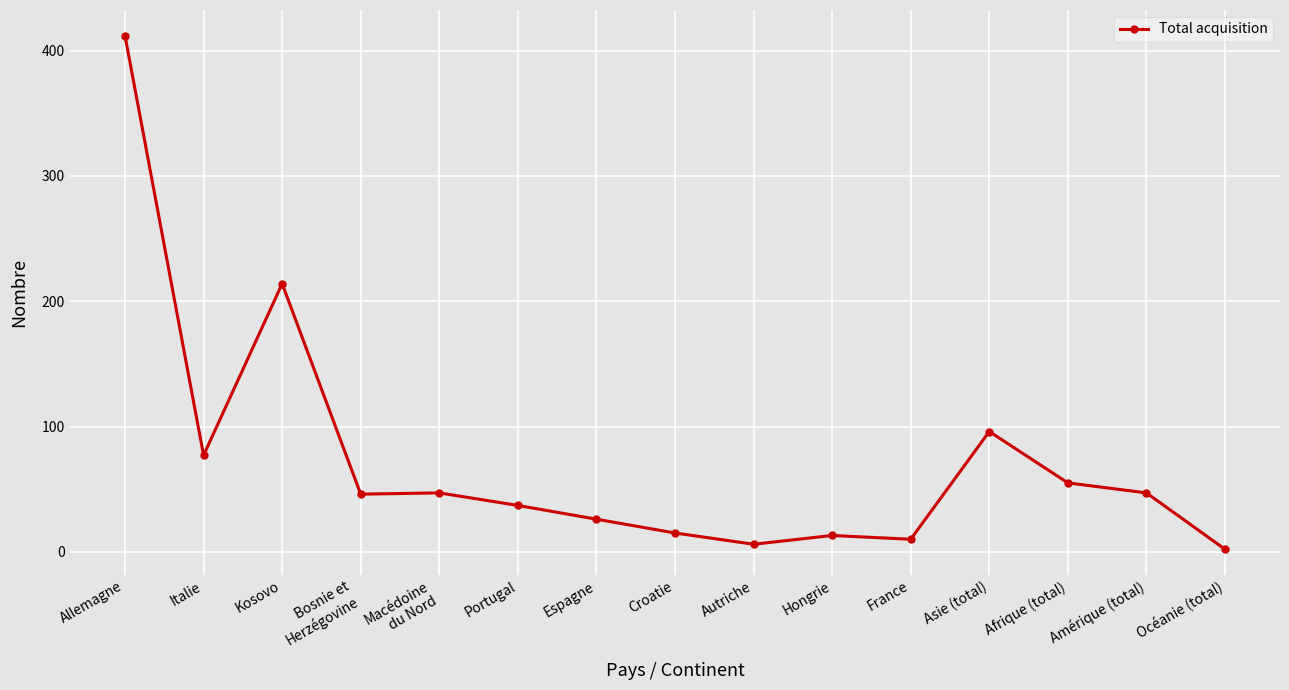

How many lines are shown in the chart?

1